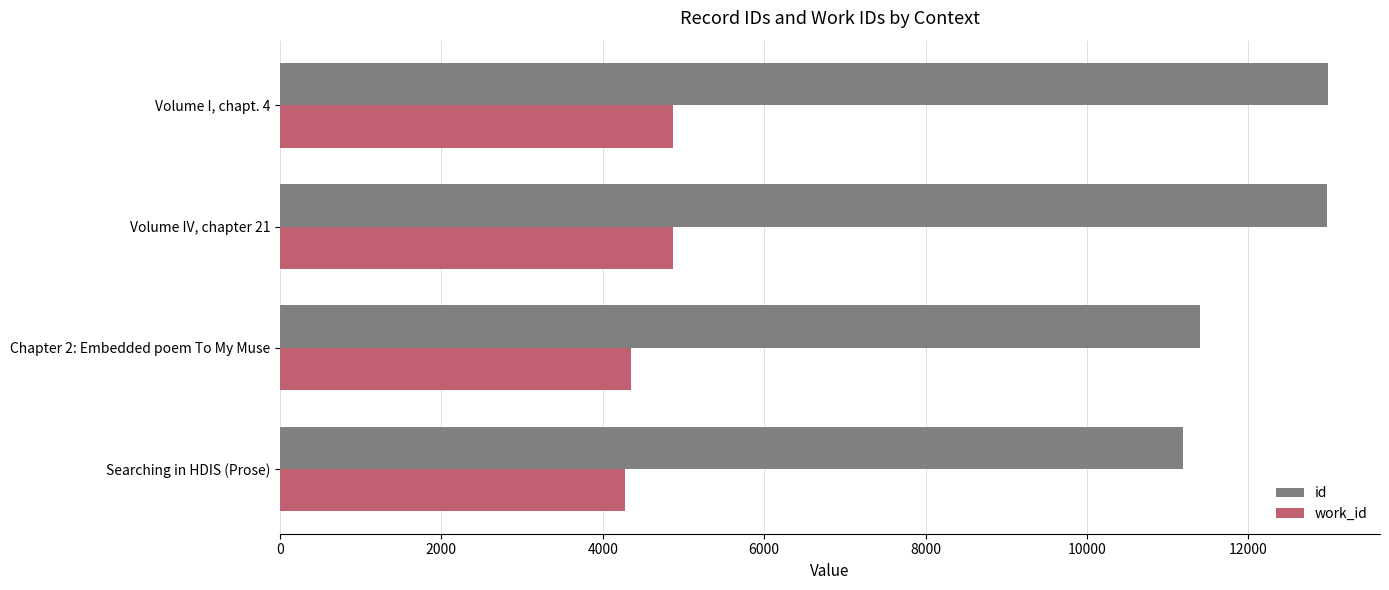

At Volume I, chapt. 4, list the series in order from largest to smallest.

id, work_id